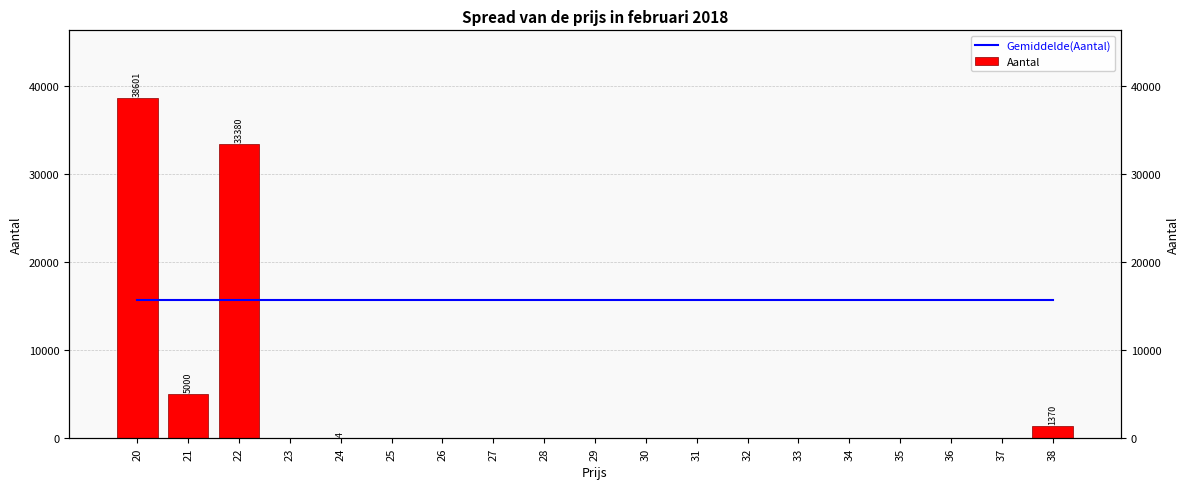

What is the highest value of the Aantal series?

38601